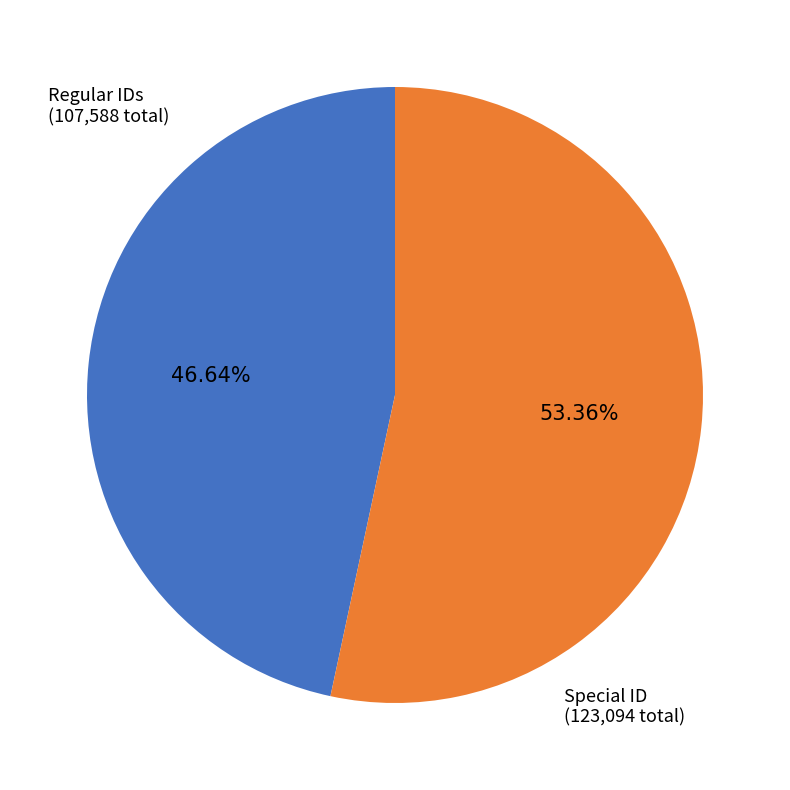

How many slices are in this pie chart?

2